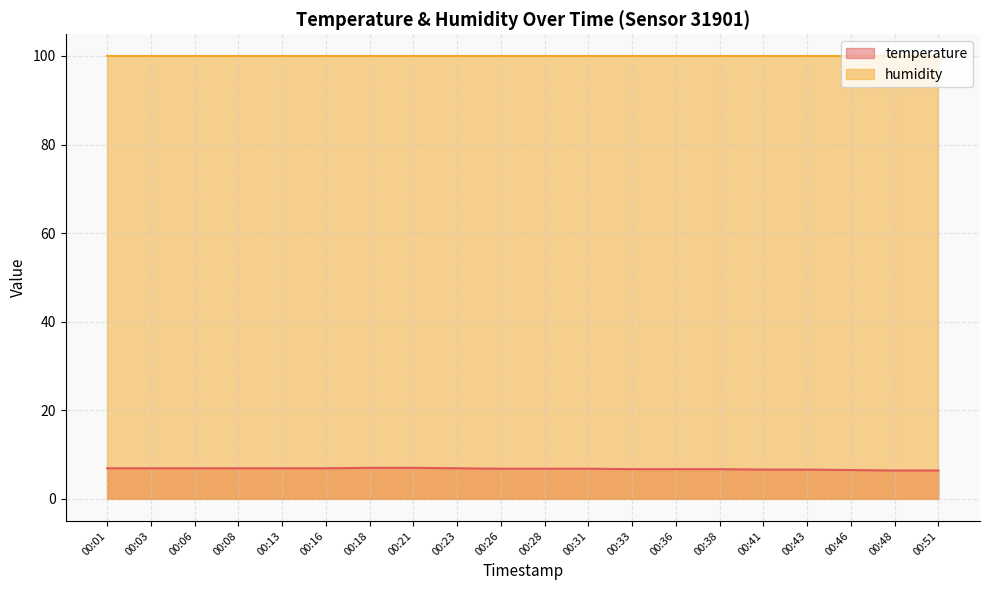

List the labels in order of value, smallest first.

00:48, 00:51, 00:46, 00:41, 00:43, 00:33, 00:36, 00:38, 00:26, 00:28, 00:31, 00:01, 00:03, 00:06, 00:08, 00:13, 00:16, 00:23, 00:18, 00:21